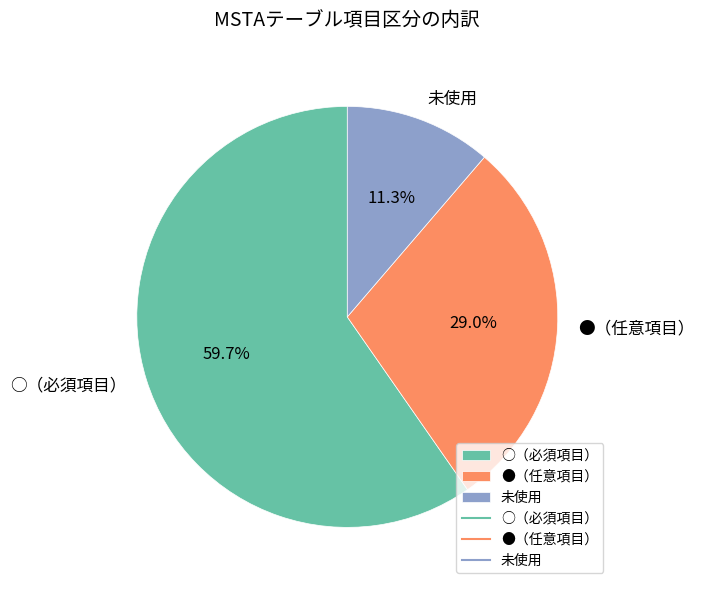

Rank the categories by value from highest to lowest.

○（必須項目）, ●（任意項目）, 未使用